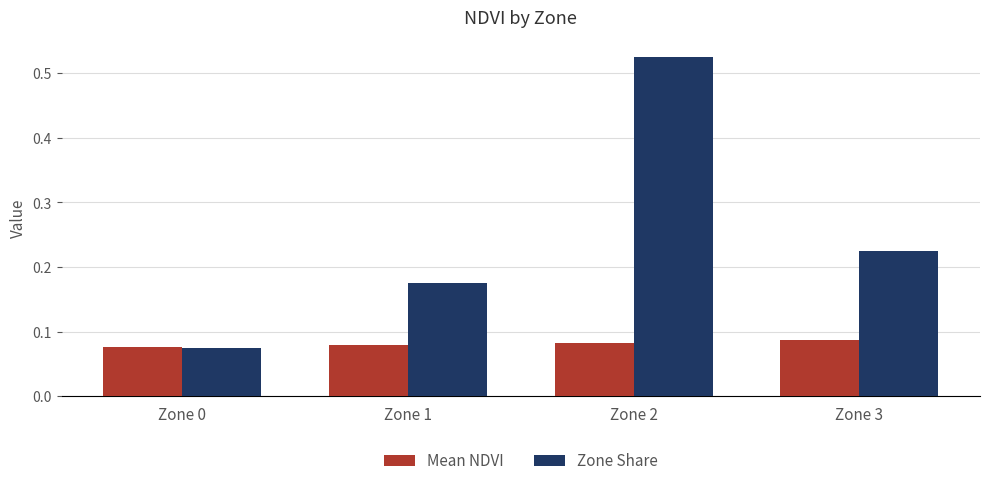

How many Mean NDVI values are between 0 and 1?

4